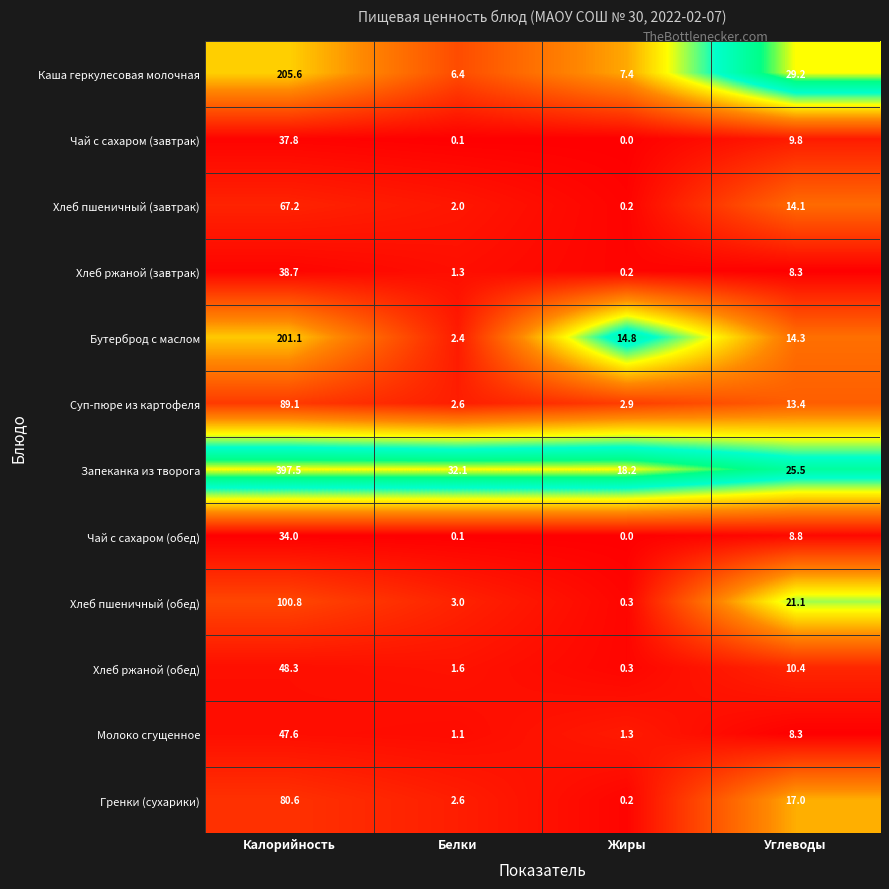

True or false: Хлеб пшеничный (обед) has a value of 10.0 at Углеводы.

False